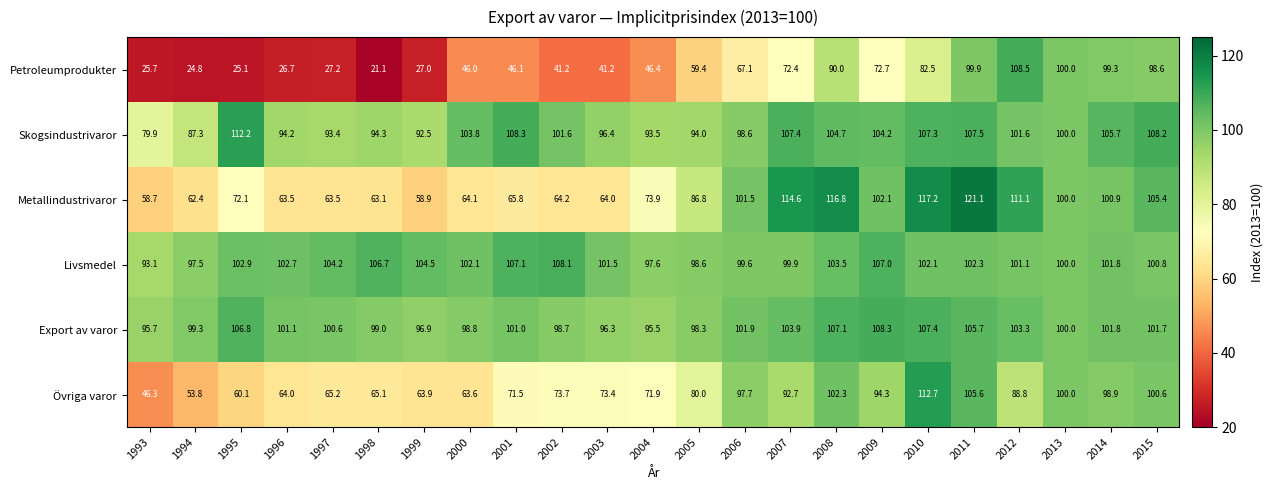

Which label corresponds to the largest value in the chart?

2011